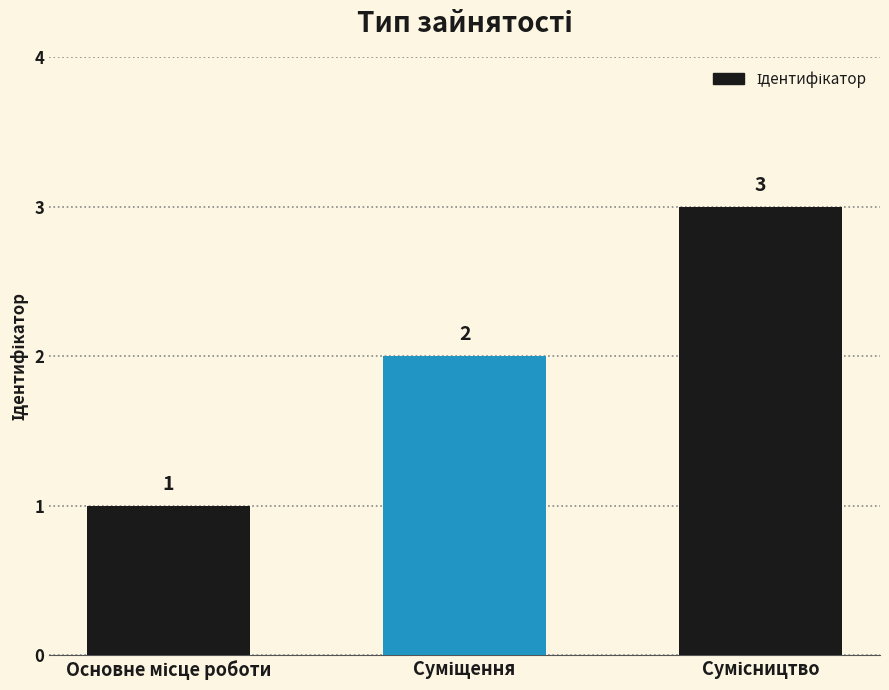

Reading left to right, transcribe all the data shown in this chart.

1	2	3